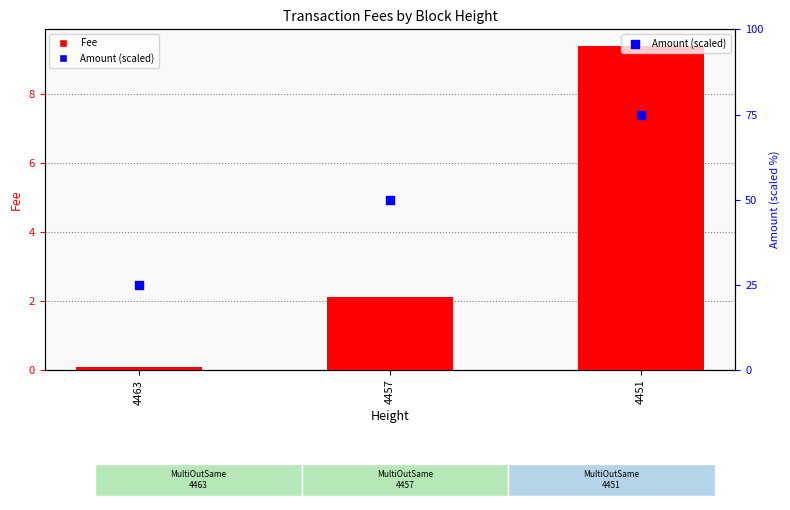

What is the total value across all series at 4457?

52.1